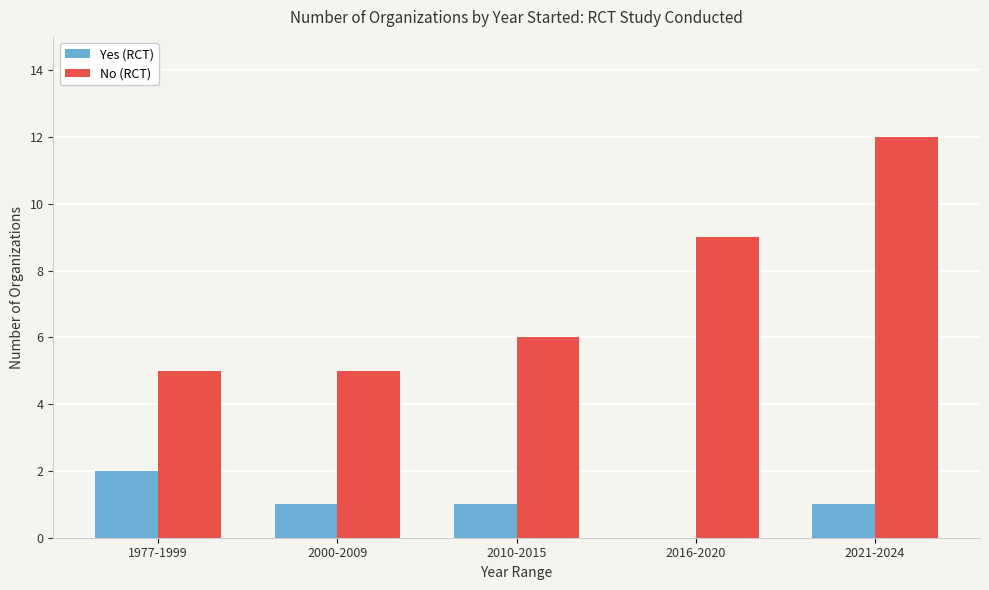

At which category is the sum across all series the highest?

2021-2024